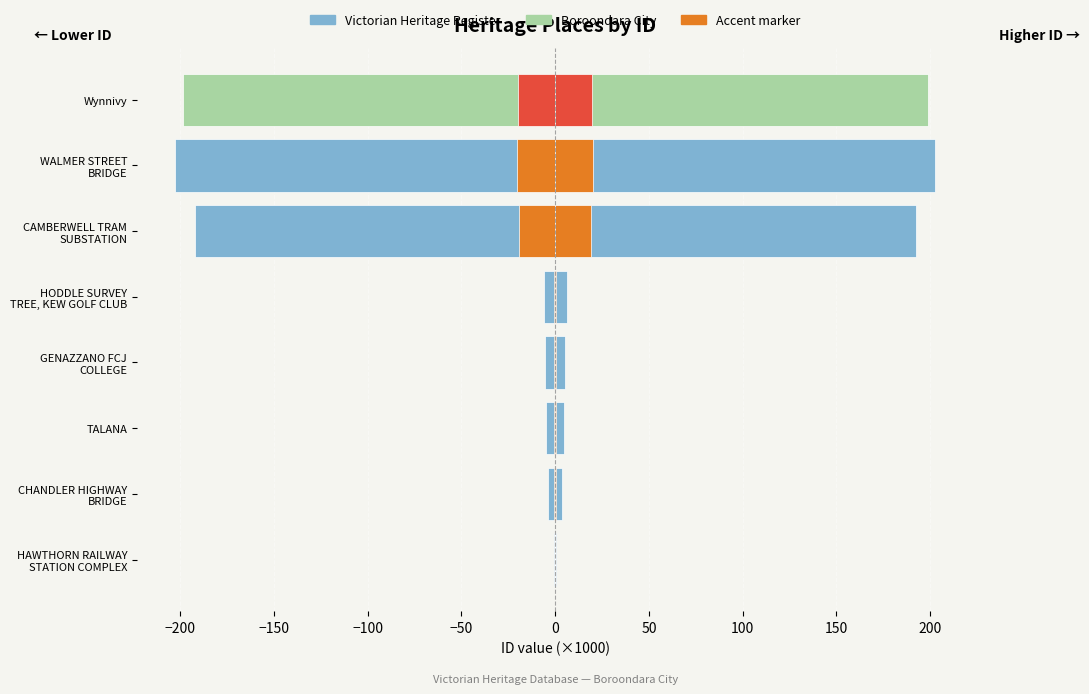

Read the value at Wynnivy.

-198.6